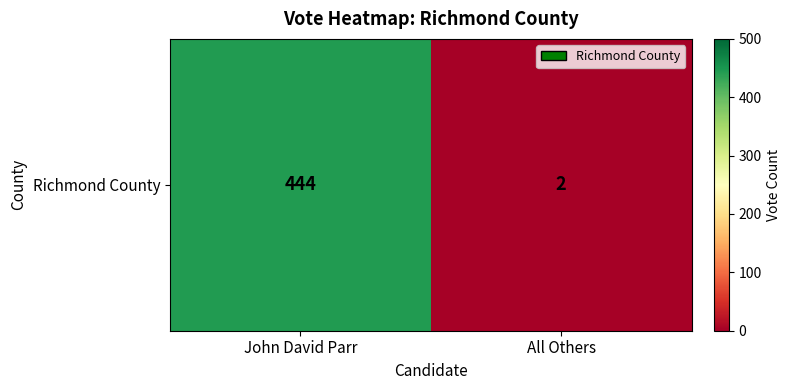

How many values are below 444?

1